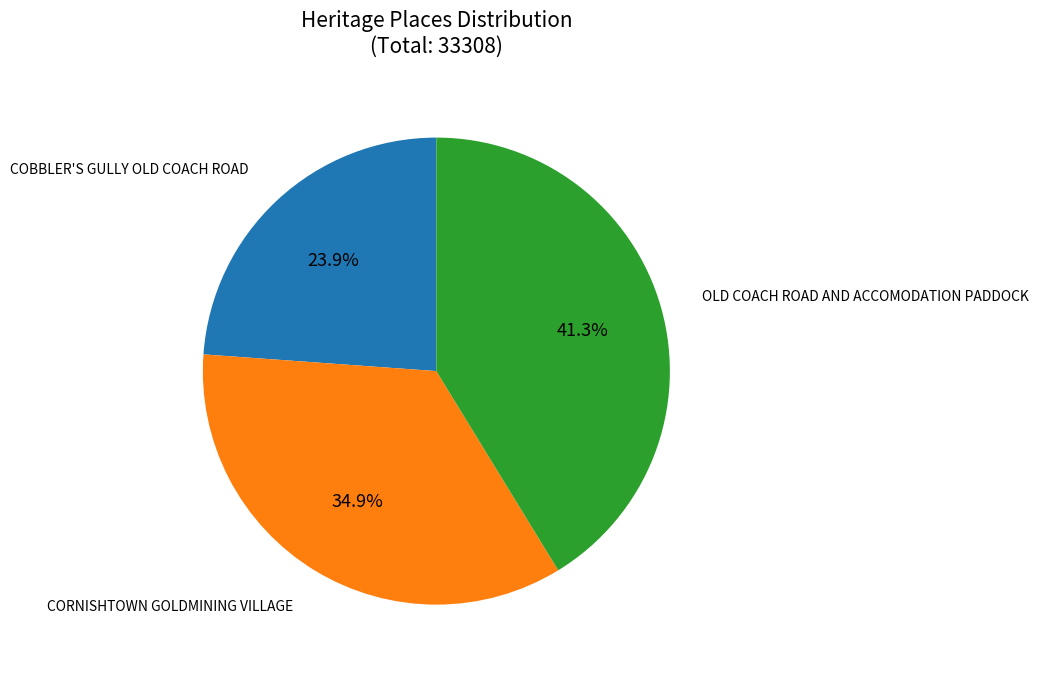

Between CORNISHTOWN GOLDMINING VILLAGE and OLD COACH ROAD AND ACCOMODATION PADDOCK, which is larger?

OLD COACH ROAD AND ACCOMODATION PADDOCK